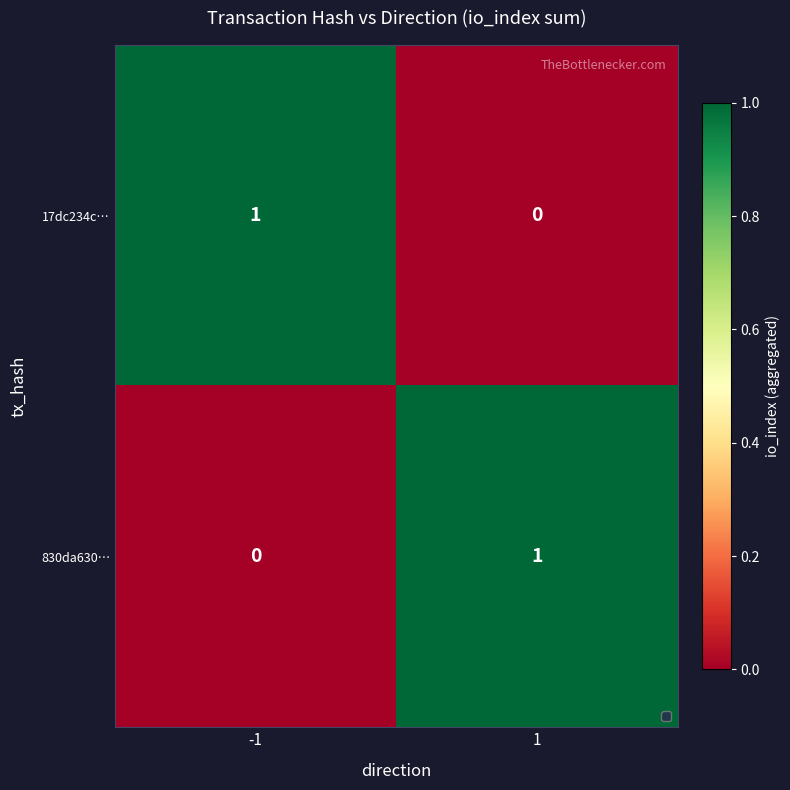

What is the maximum value shown in the chart?

1